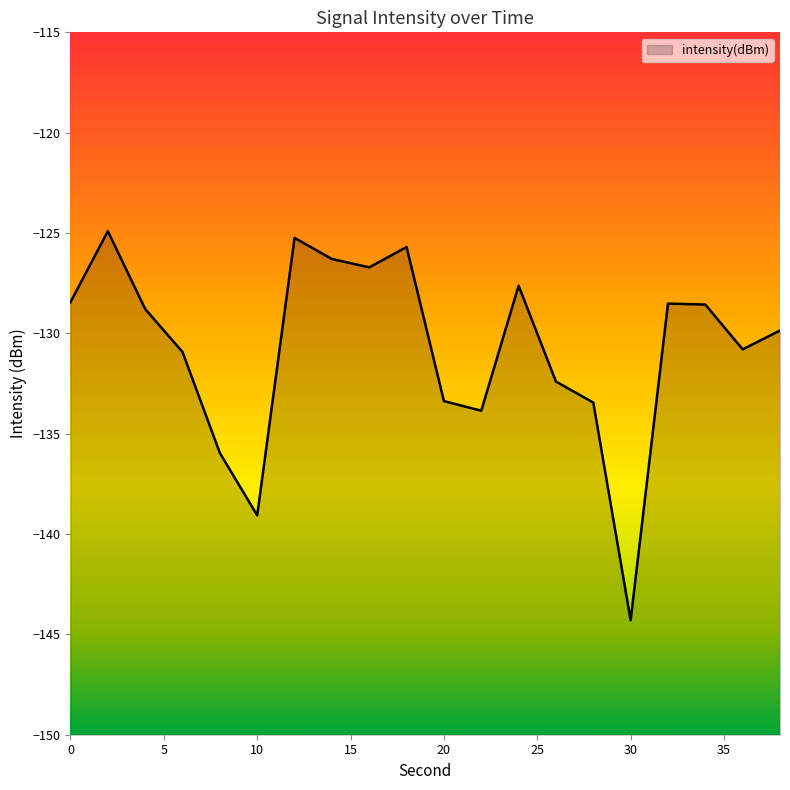

Count the number of data series in this chart.

1